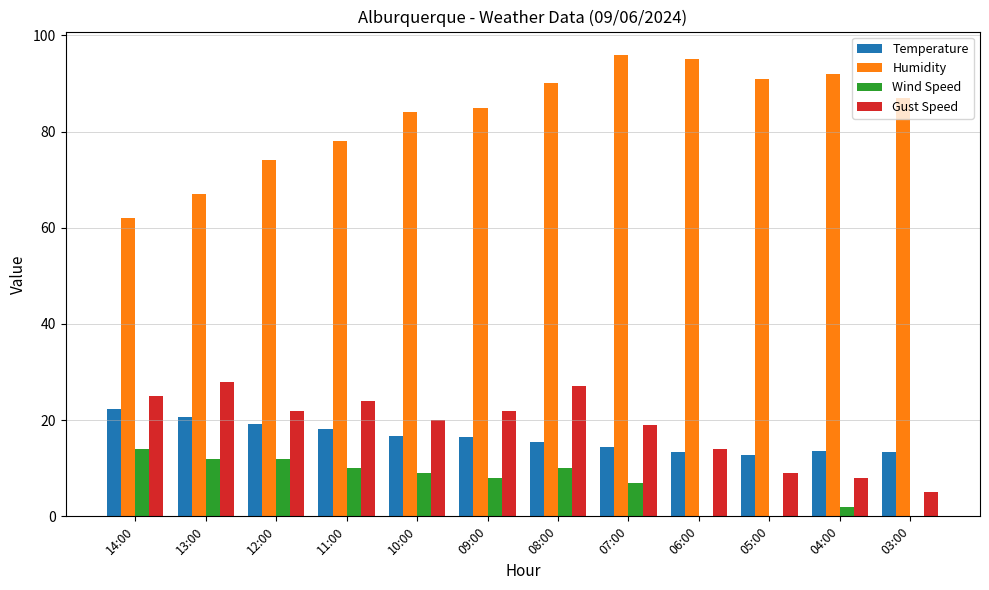

What is the total value across all series at 10:00?

129.8